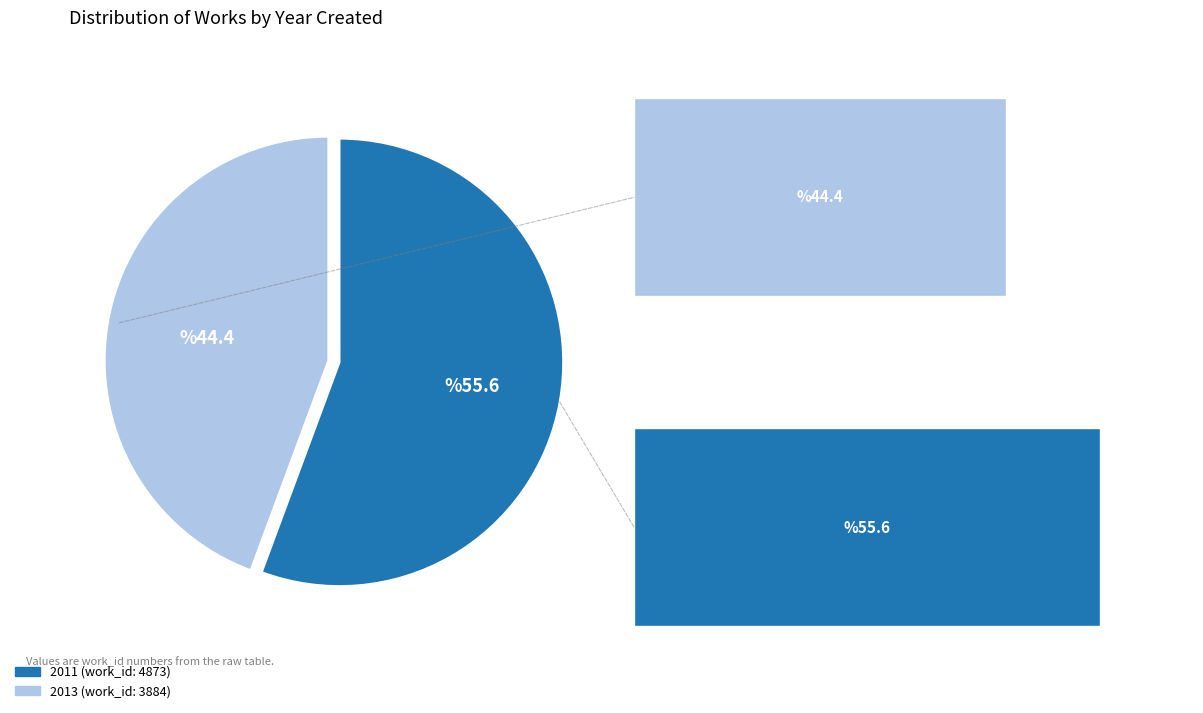

How many slices are in this pie chart?

2